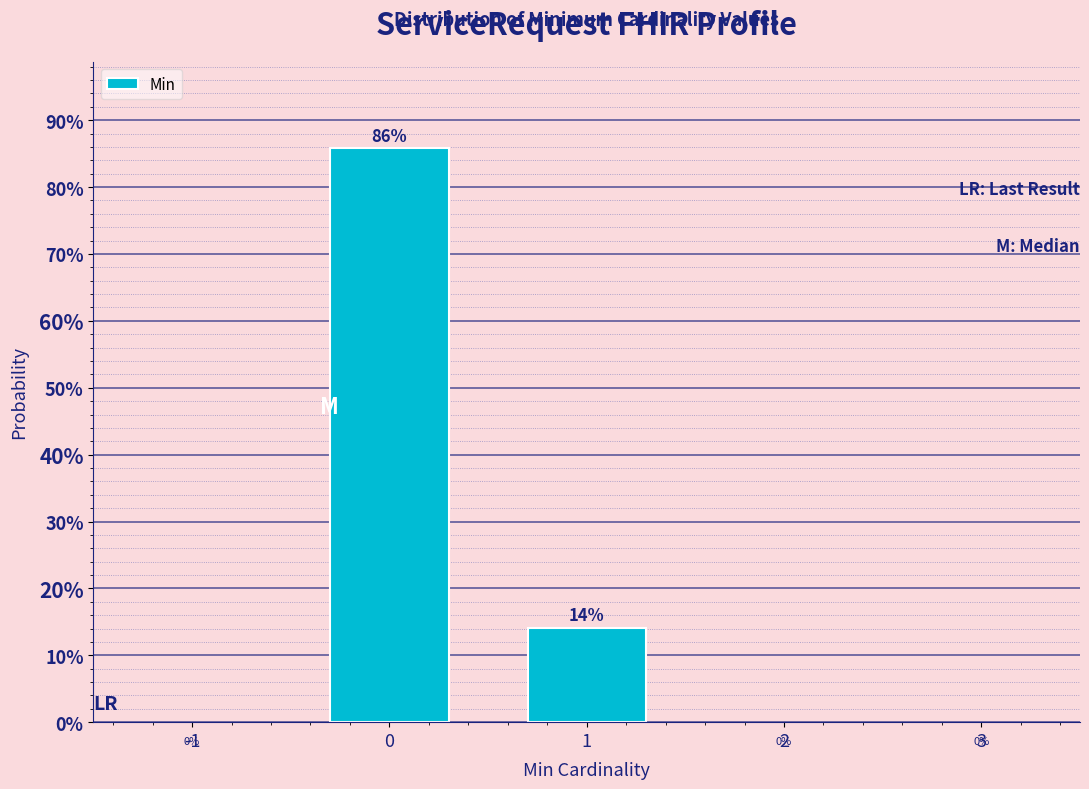

Are the bars horizontal?

No